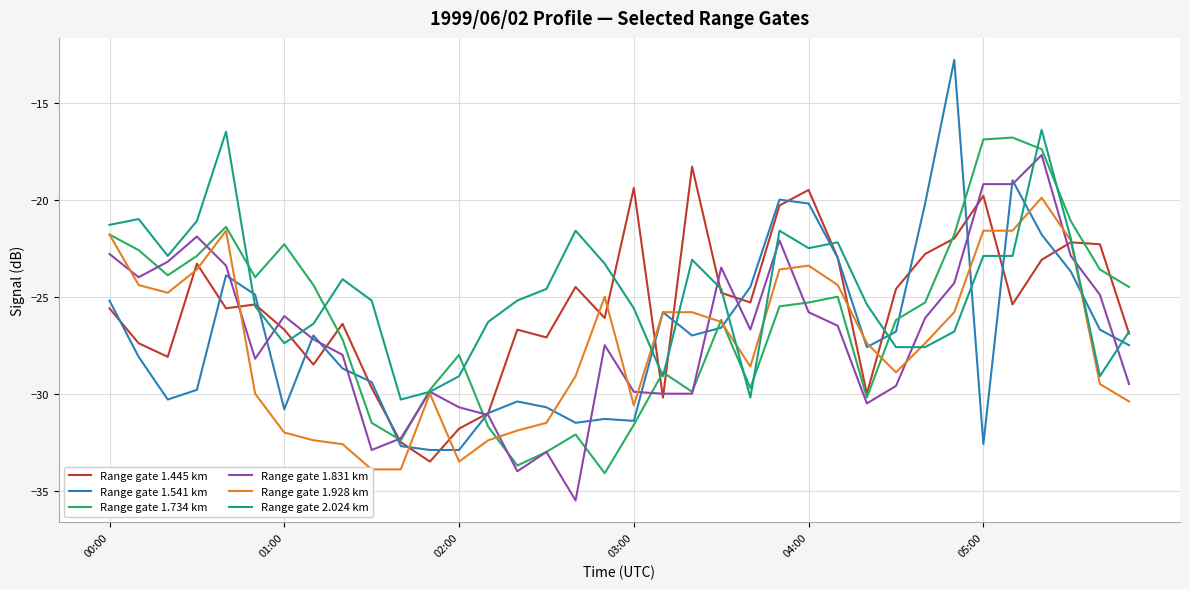

What value does the Range gate 1.445 km series have at 02:00?

-31.8